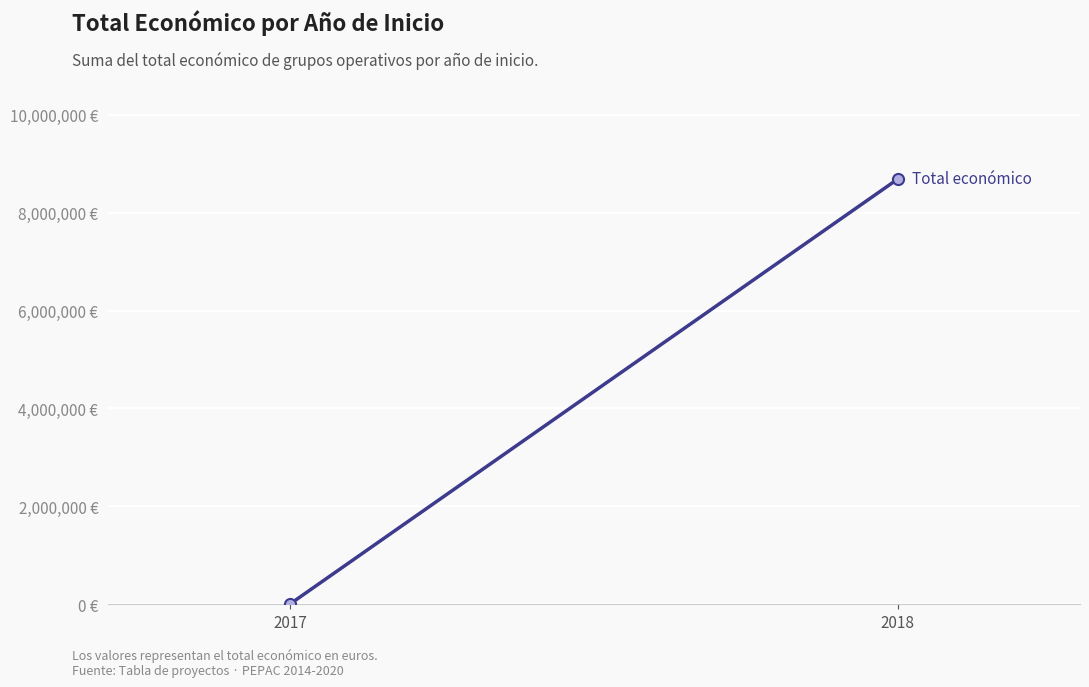

Reading left to right, transcribe all the data shown in this chart.

10000	8686325